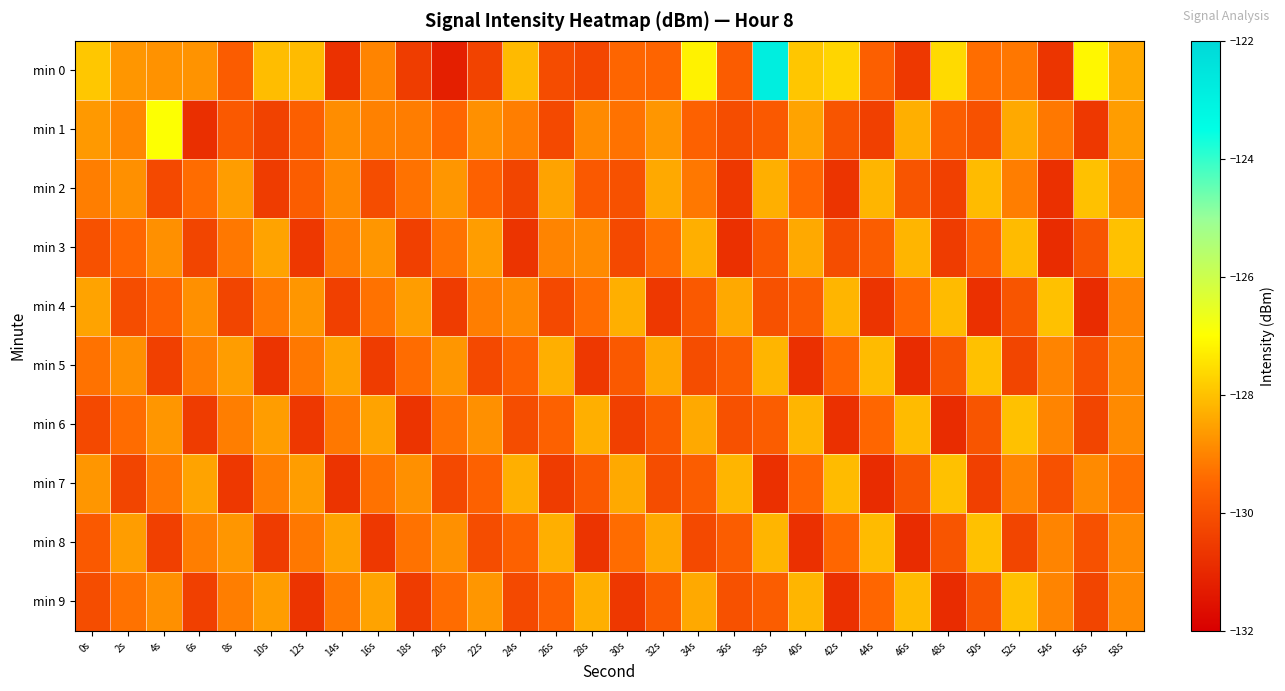

Which series has the widest spread of values?

min 0